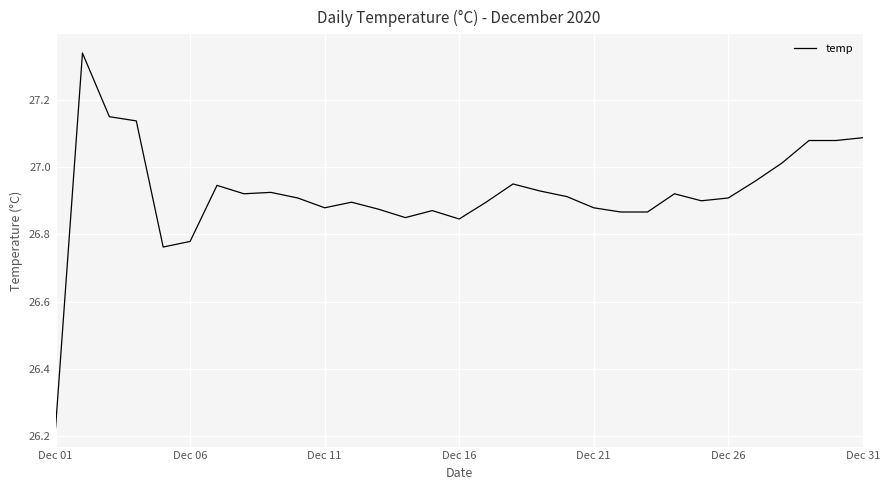

How many lines are shown in the chart?

1